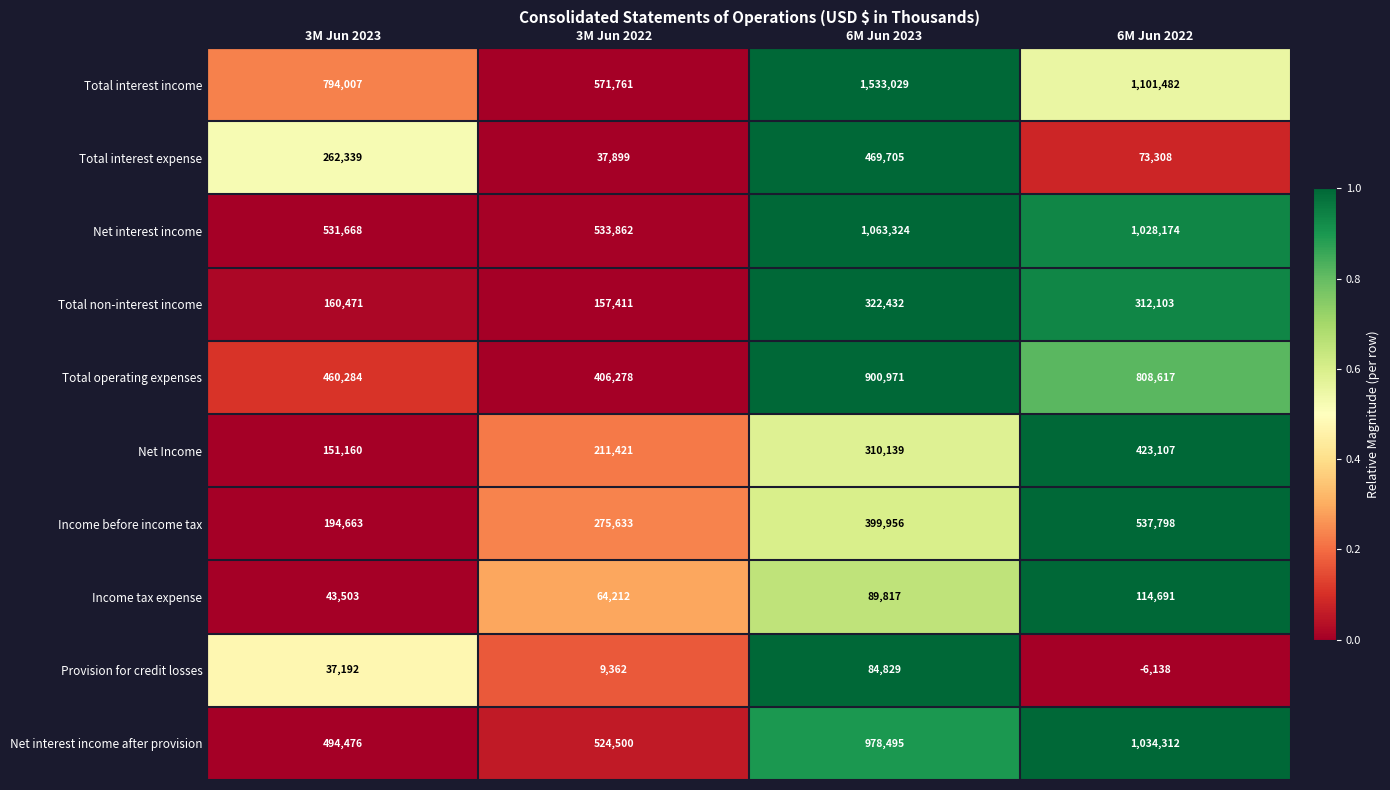

Which label corresponds to the smallest value in the chart?

6M Jun 2022